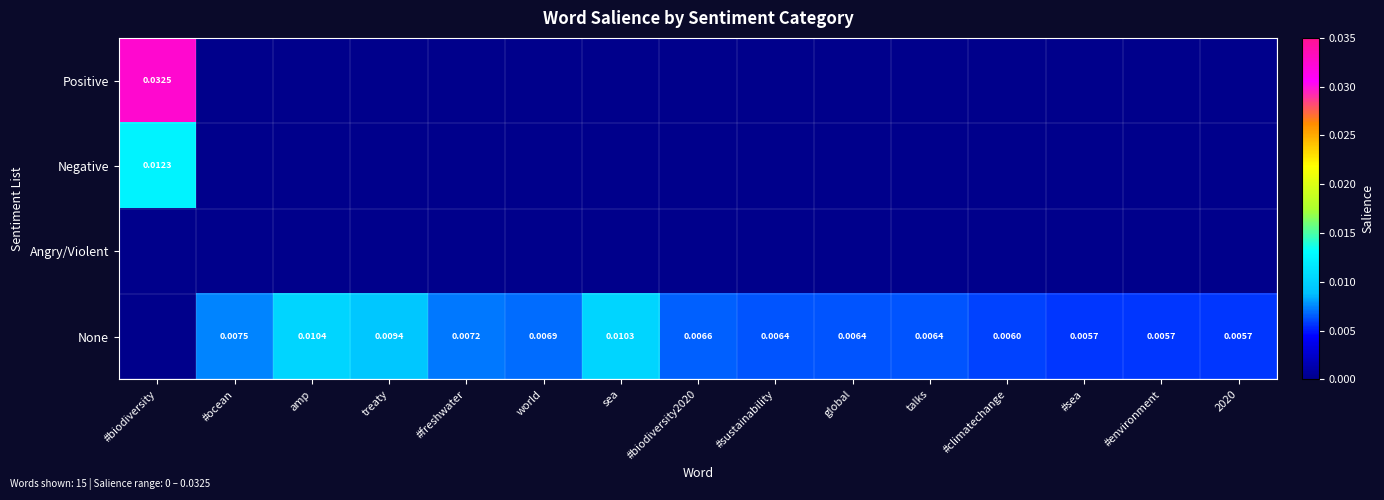

Count the Negative values in the range 0 to 1.

15